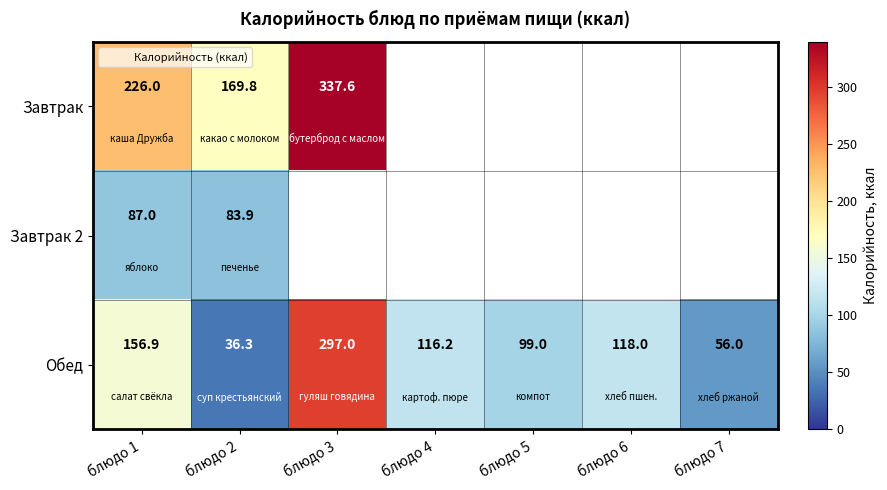

Between блюдо 7 and блюдо 3, which is larger?

блюдо 3